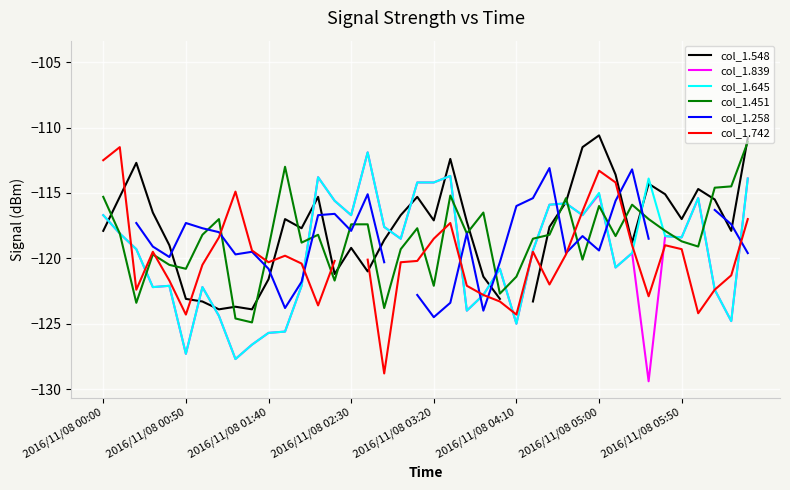

What is the difference between the highest and lowest values at 37?

7.8